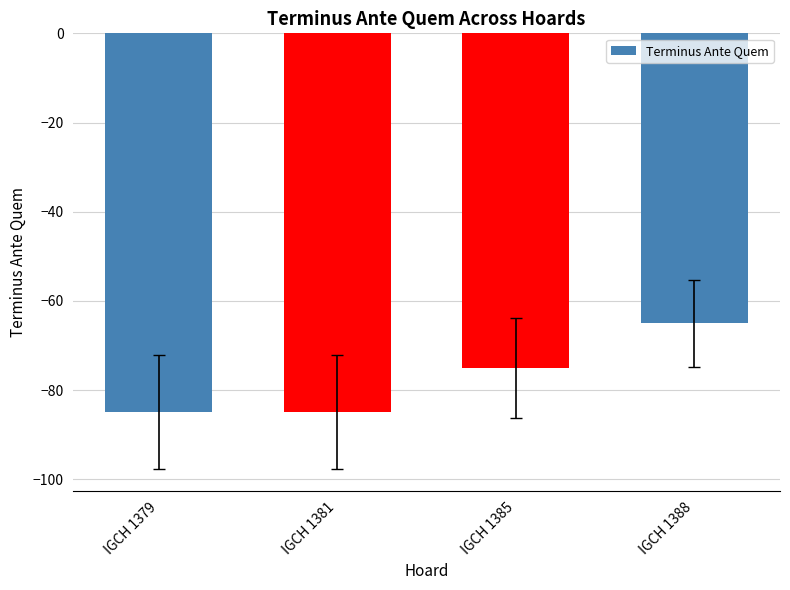

What is the value of the 3rd bar from the left?

-75